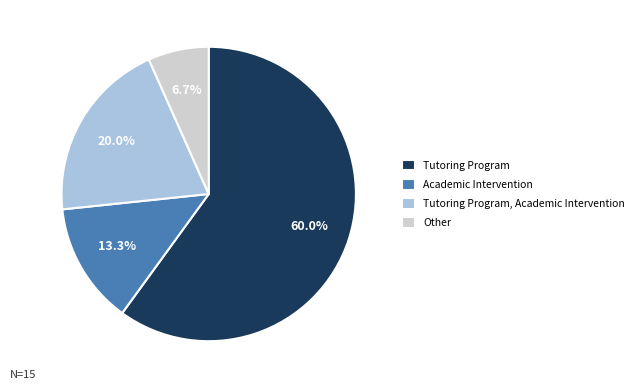

Which has a higher value, Tutoring Program, Academic Intervention or Academic Intervention?

Tutoring Program, Academic Intervention